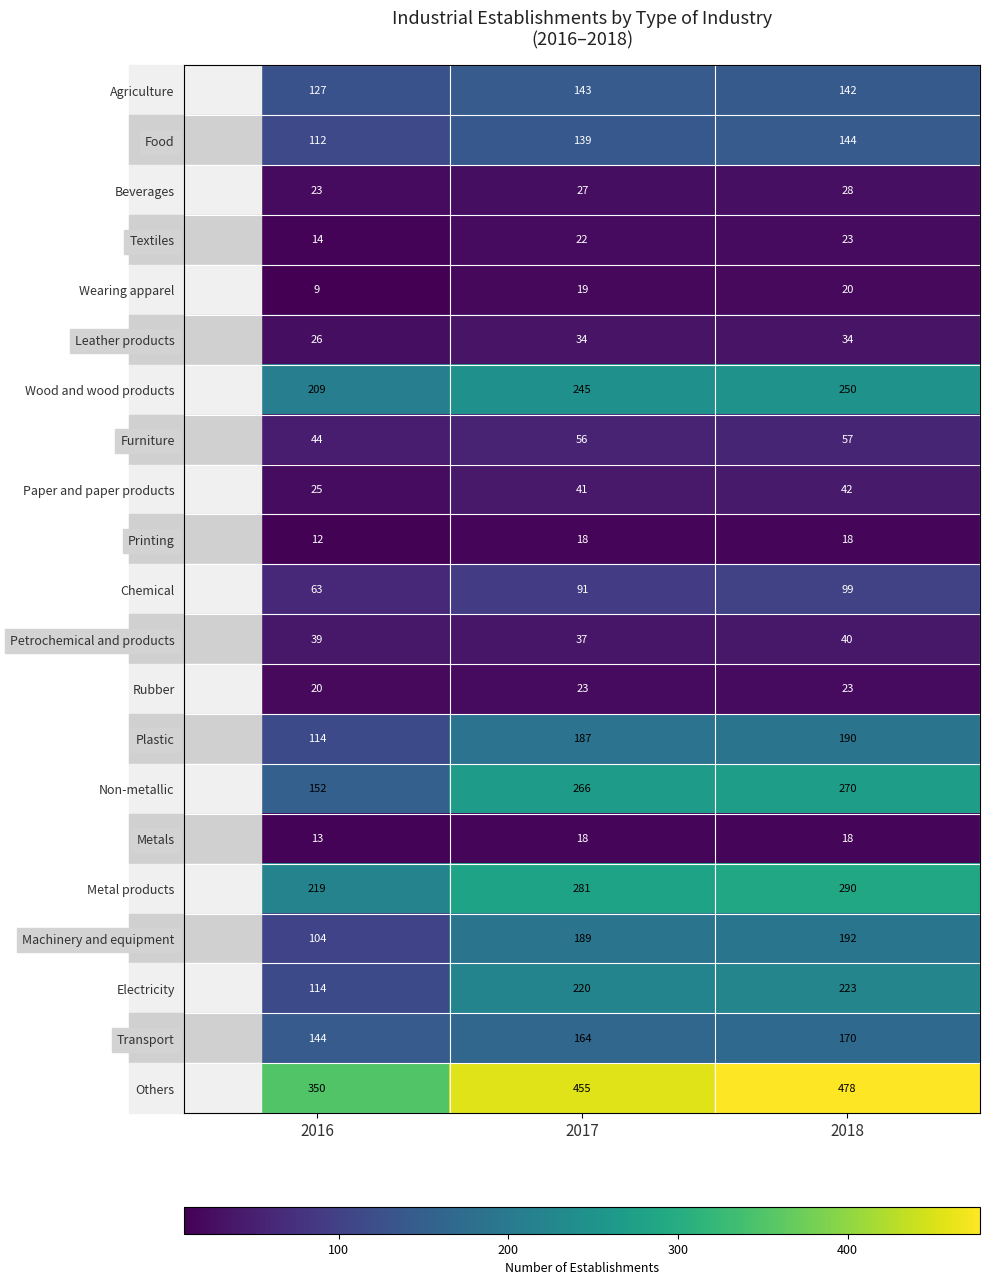

Which series changed the most between 2016 and 2018?

Others